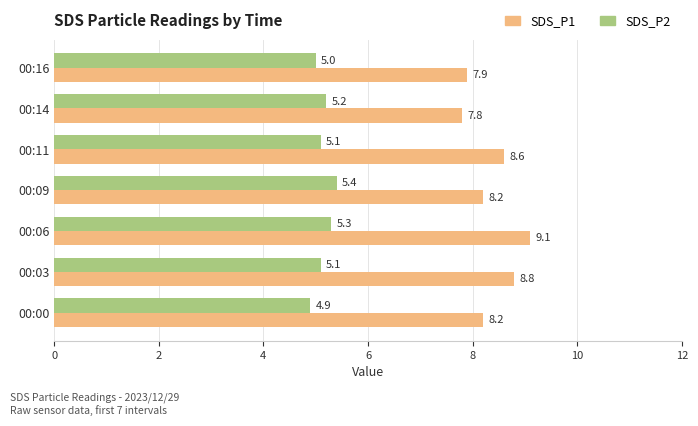

What are all the series names shown in the legend?

SDS_P1, SDS_P2